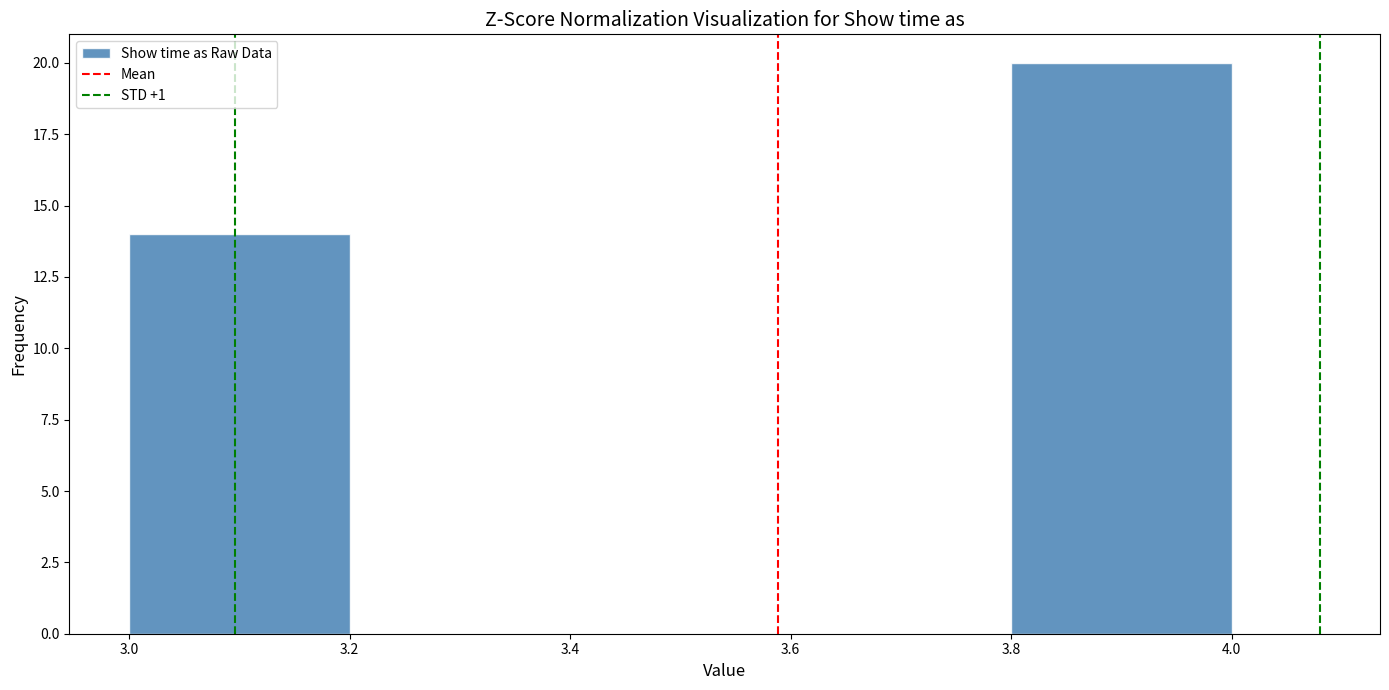

Reading left to right, transcribe this chart: for each bar, give the range it covers on the x-axis and its height. The values are not printed on the chart, so give them approximately, as read against the axis.

3.0 to 3.2: 14
3.2 to 3.4: 0
3.4 to 3.6: 0
3.6 to 3.8: 0
3.8 to 4.0: 20